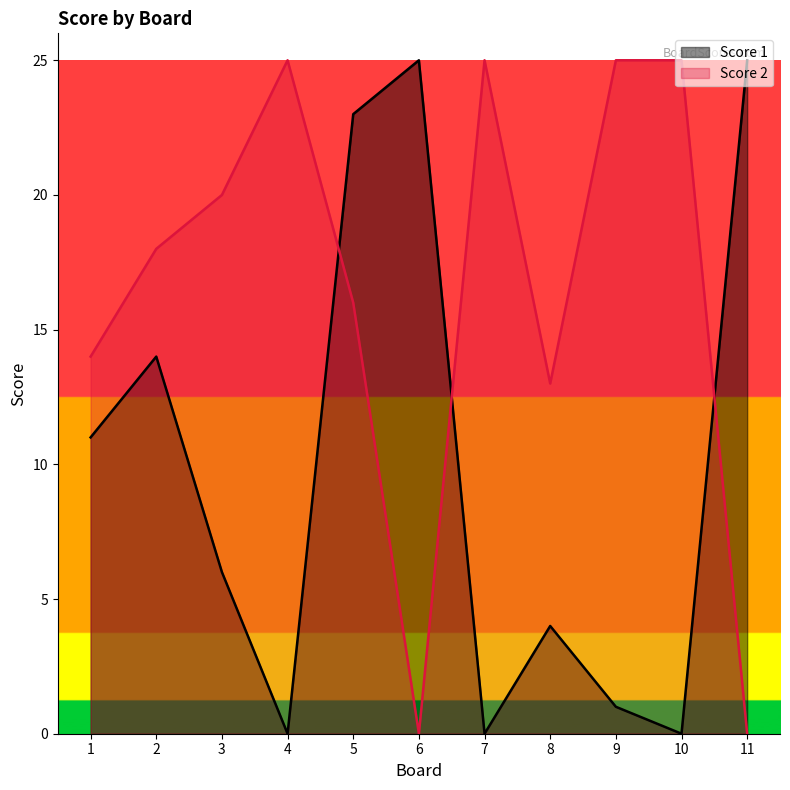

Count the number of data series in this chart.

2